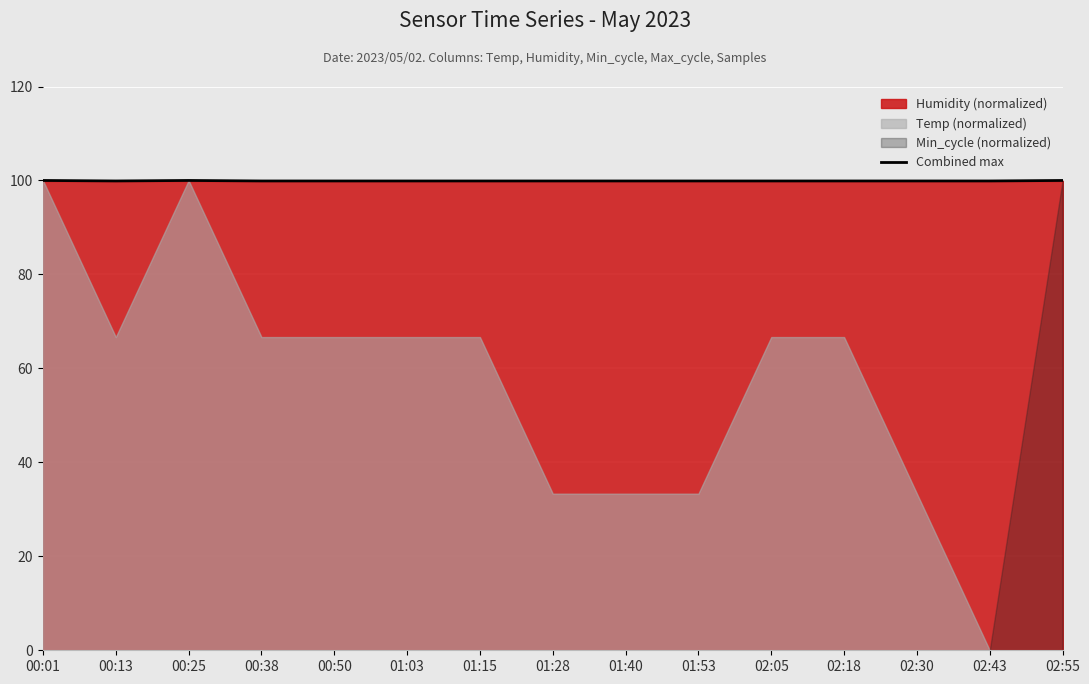

What is the label of the 12th point from the right?

00:38